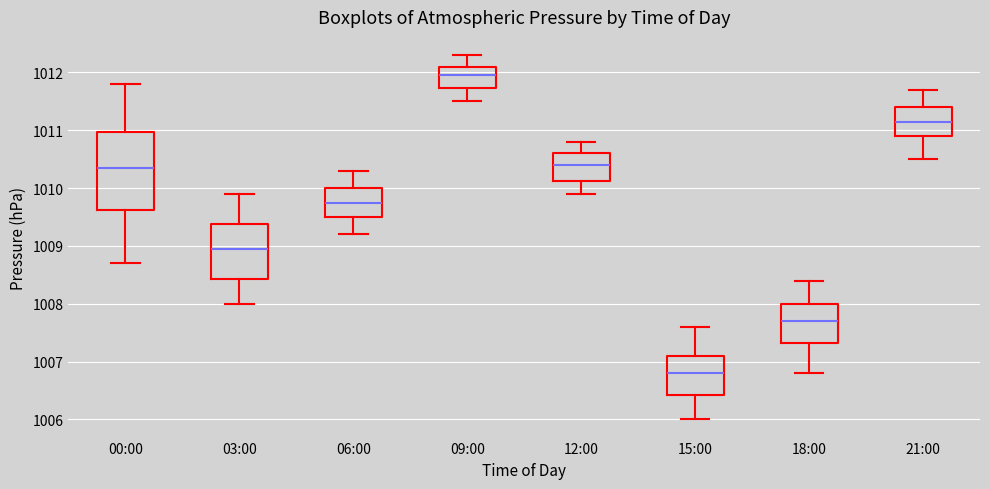

Reading left to right, read every box against the y-axis: the position of its median line, the range the box covers, and the ends of its whiskers. The values are not printed on the chart, so give them approximately, as read against the axis.

00:00: median 1010.4, box 1009.6 to 1011.0, whiskers 1008.7 to 1011.8
03:00: median 1009.0, box 1008.4 to 1009.4, whiskers 1008.0 to 1009.9
06:00: median 1009.8, box 1009.5 to 1010.0, whiskers 1009.2 to 1010.3
09:00: median 1012.0, box 1011.7 to 1012.1, whiskers 1011.5 to 1012.3
12:00: median 1010.4, box 1010.1 to 1010.6, whiskers 1009.9 to 1010.8
15:00: median 1006.8, box 1006.4 to 1007.1, whiskers 1006.0 to 1007.6
18:00: median 1007.7, box 1007.3 to 1008.0, whiskers 1006.8 to 1008.4
21:00: median 1011.2, box 1010.9 to 1011.4, whiskers 1010.5 to 1011.7